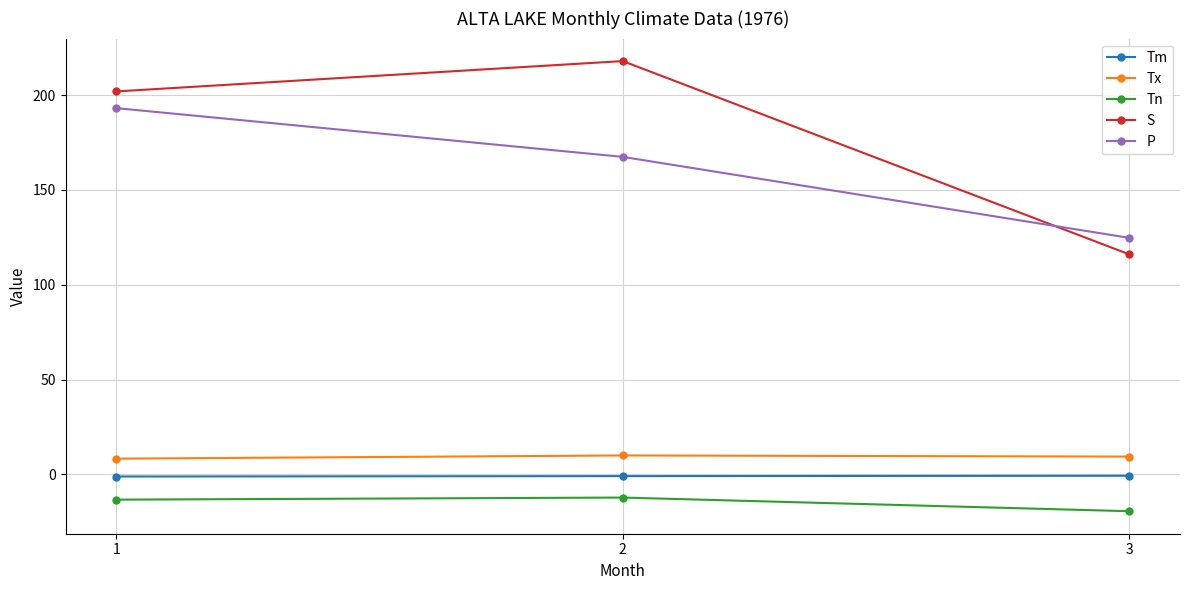

How many data points does each series have?

3